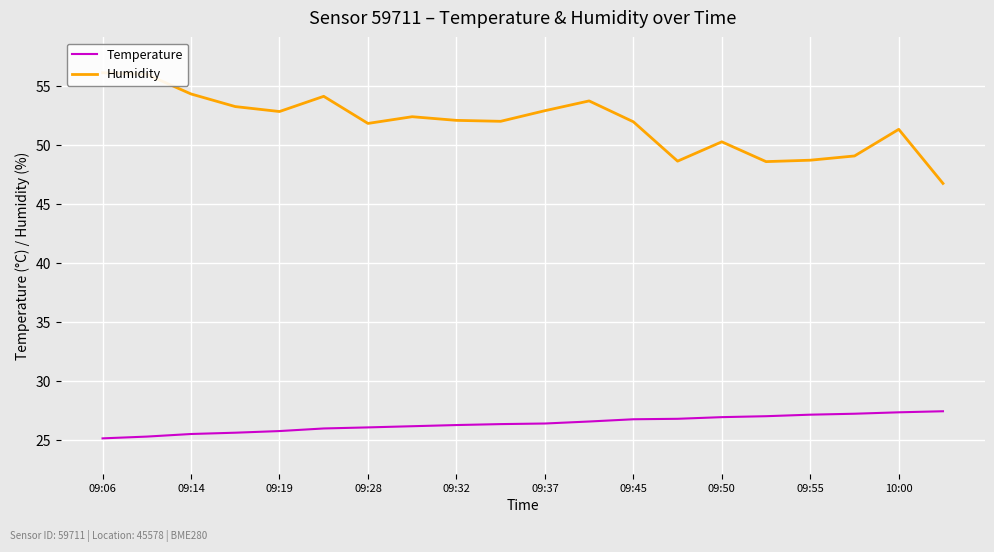

Is this an area chart (filled region under the line)?

No